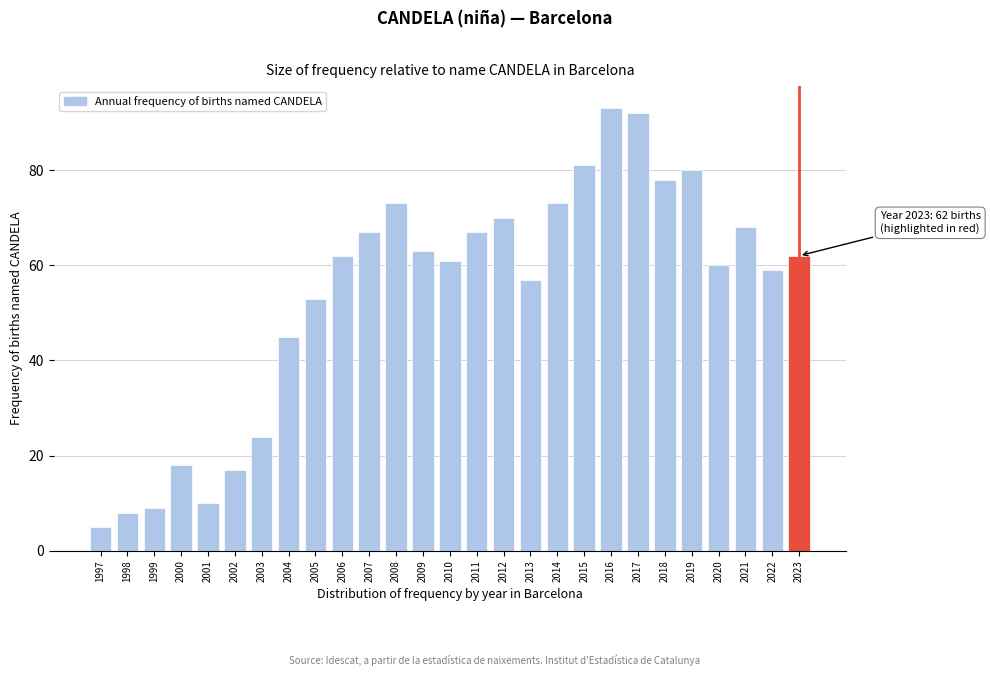

Reading left to right, extract all data points from this chart.

5	8	9	18	10	17	24	45	53	62	67	73	63	61	67	70	57	73	81	93	92	78	80	60	68	59	62